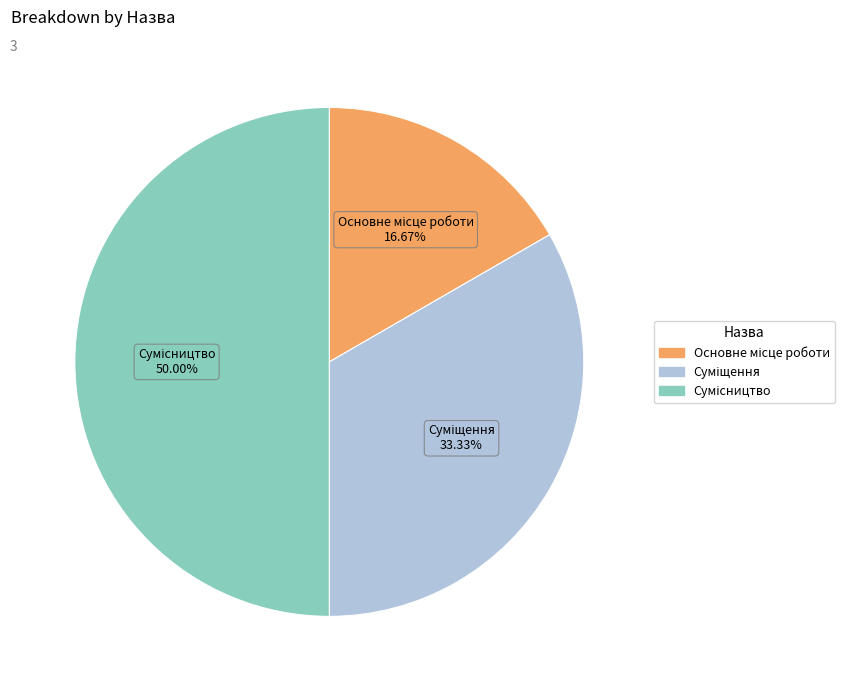

Count the number of slices in the pie.

3